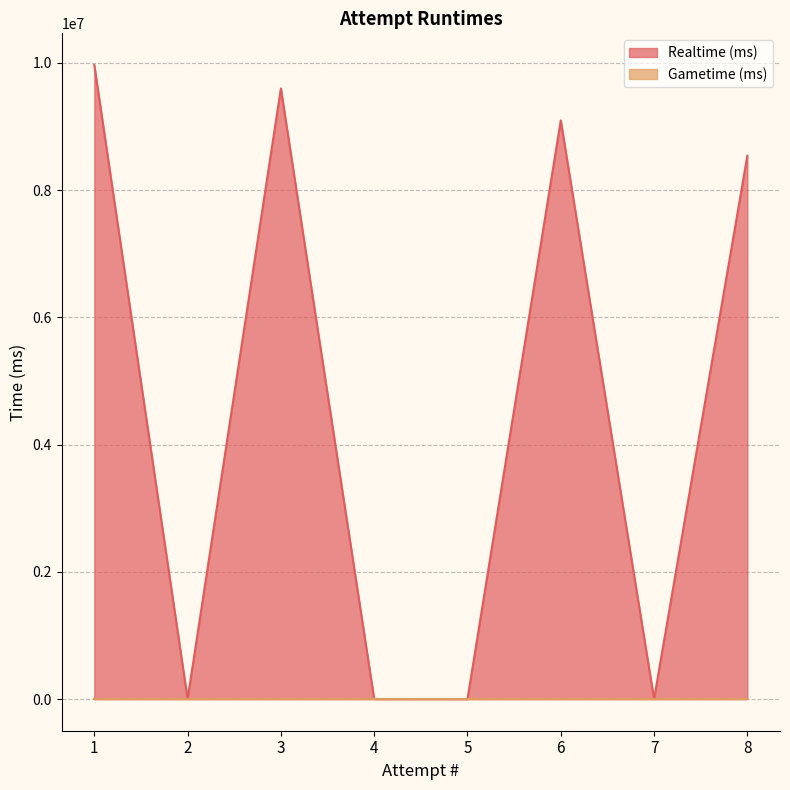

What is the greatest value displayed?

9966024